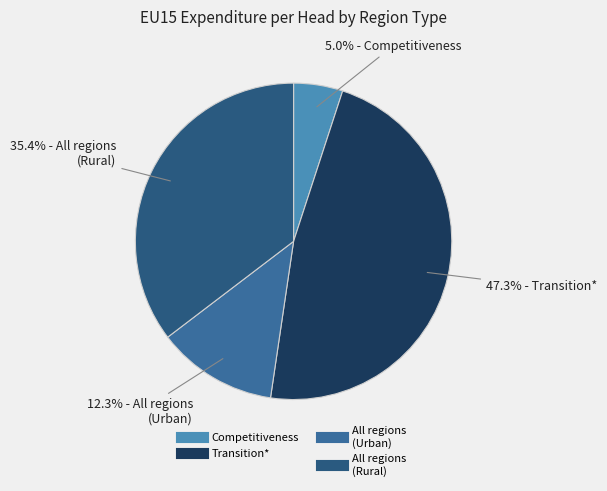

How many slices are in this pie chart?

4